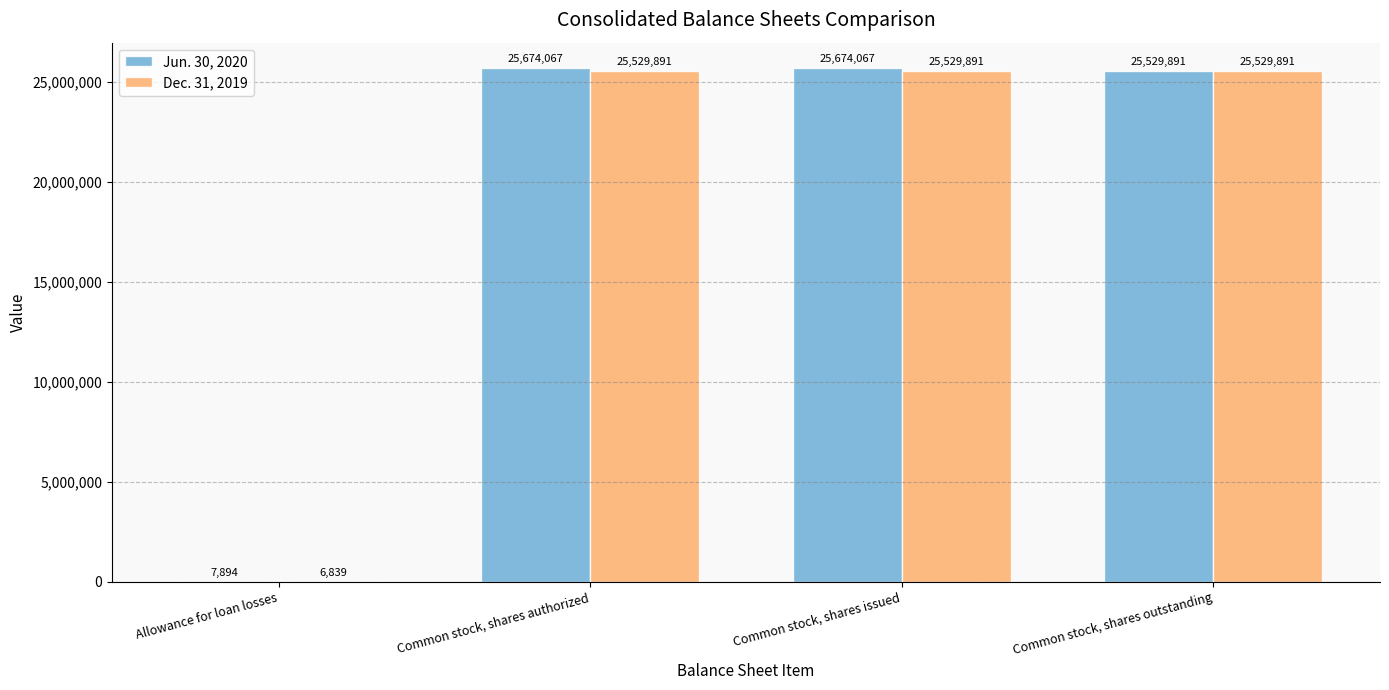

Between Common stock, shares authorized and Common stock, shares outstanding, which series saw the biggest shift?

Jun. 30, 2020